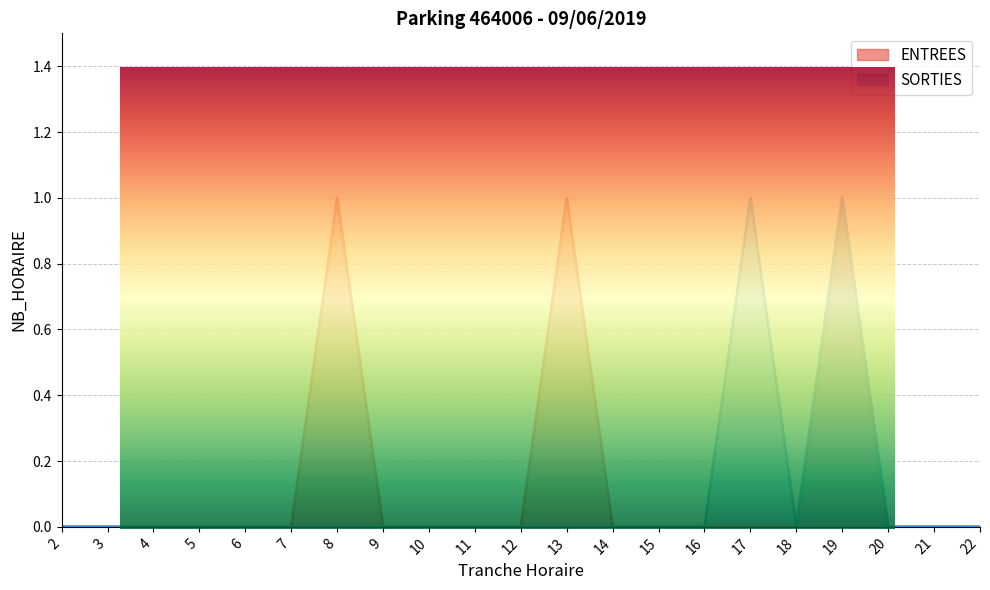

Reading right to left, list all the values displayed in this chart.

ENTREES: 22=0	21=0	20=0	19=1	18=0	17=0	16=0	15=0	14=0	13=1	12=0	11=0	10=0	9=0	8=1	7=0	6=0	5=0	4=0	3=0	2=0
SORTIES: 22=0	21=0	20=0	19=1	18=0	17=1	16=0	15=0	14=0	13=0	12=0	11=0	10=0	9=0	8=0	7=0	6=0	5=0	4=0	3=0	2=0